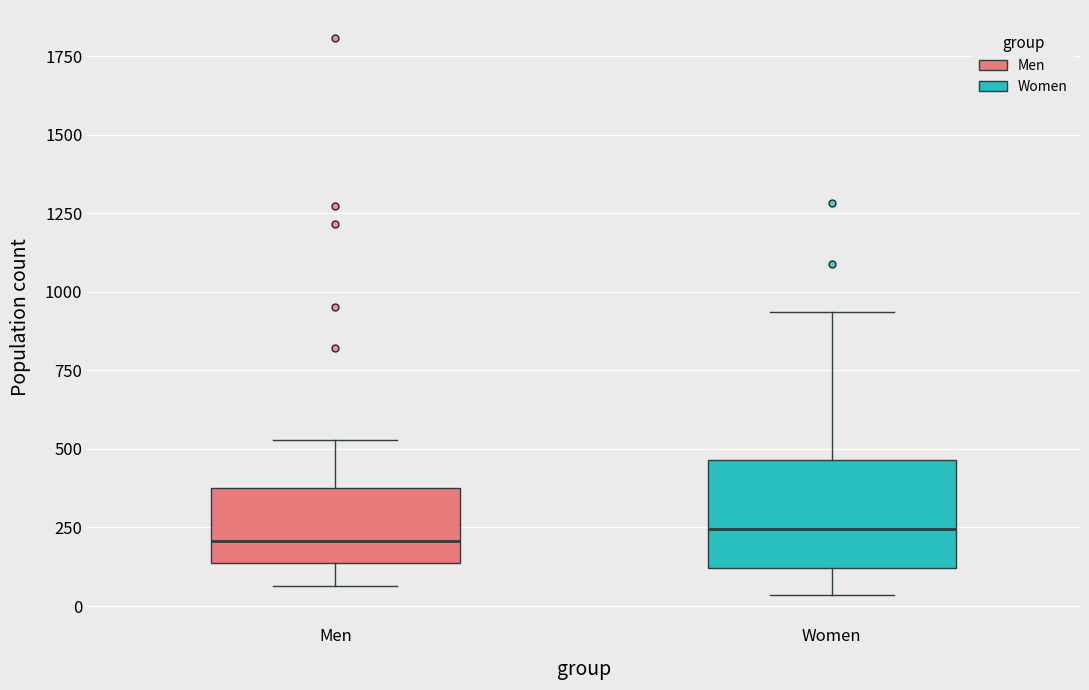

Reading left to right, transcribe this box plot: for each box, give where its median line is, the range the box spans, and where its two whiskers end, as read against the y-axis. The values are not printed on the chart, so give them approximately, as read against the axis.

Men: median 200, box 150 to 400, whiskers 50 to 550
Women: median 250, box 100 to 450, whiskers 50 to 950